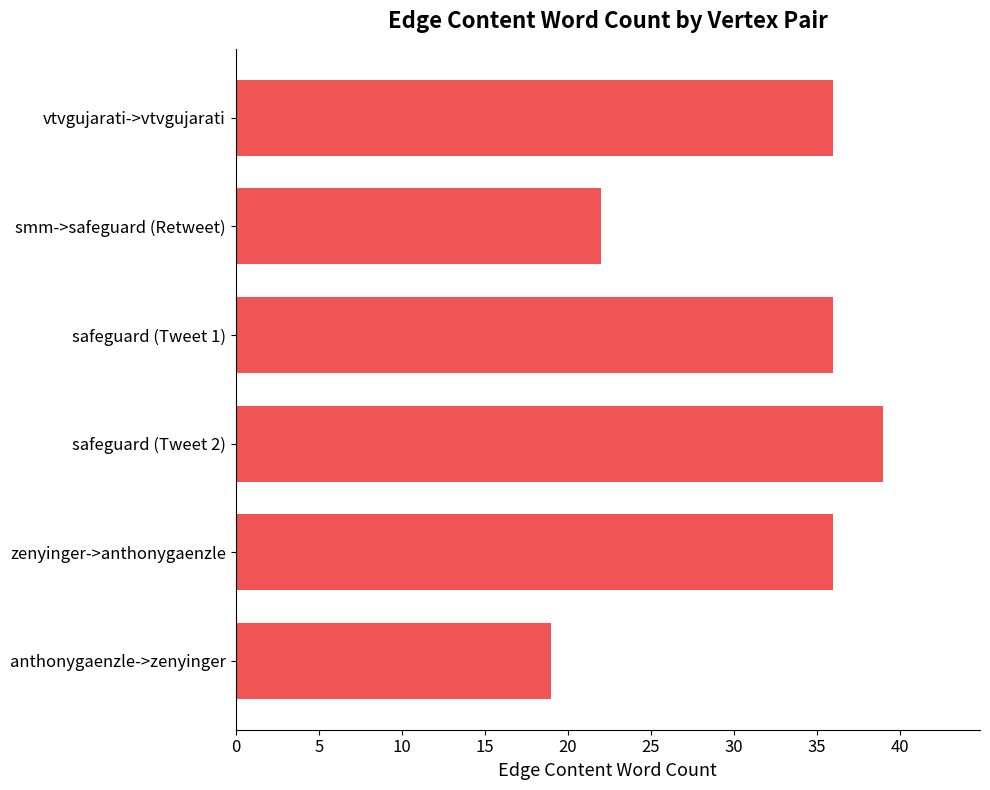

What is the difference between the second highest and second lowest values?

14